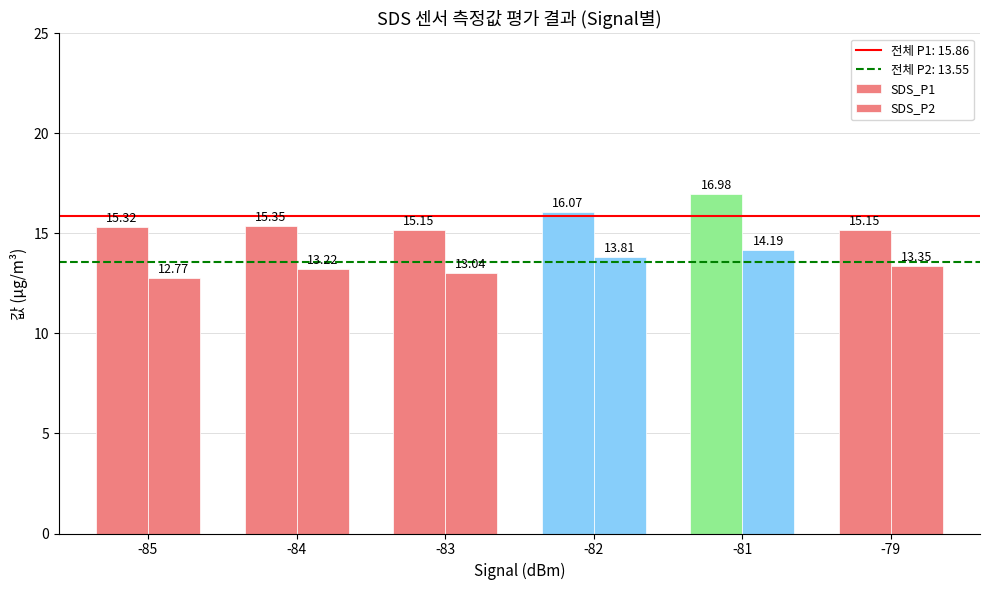

Are the bars horizontal?

No